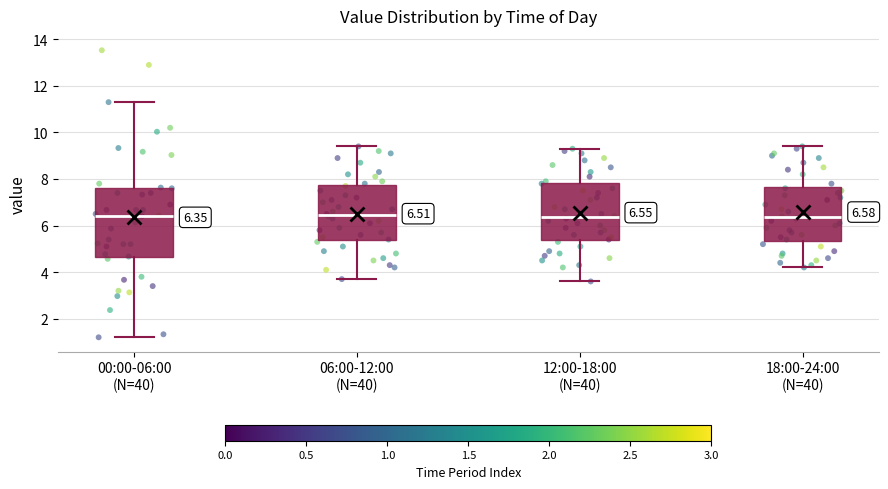

Which box is the tallest, from its lower edge to its upper edge?

00:00-06:00 (N=40)